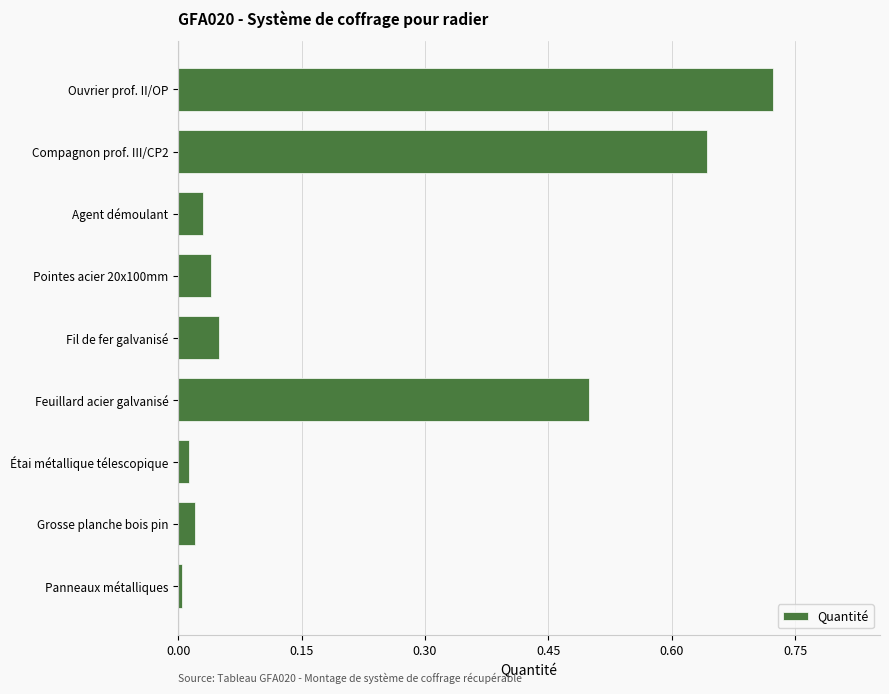

True or false: the data shows 0.0 at Fil de fer galvanisé.

False